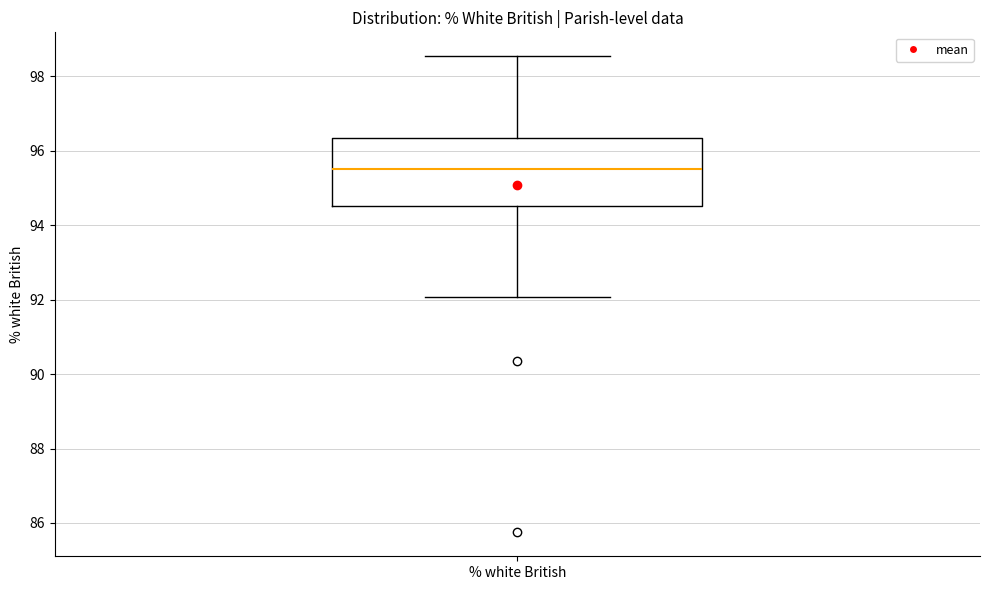

Where does the upper whisker of the box for % white British end on the y-axis? The values are not printed on the chart, so give them approximately, as read against the axis.

98.6